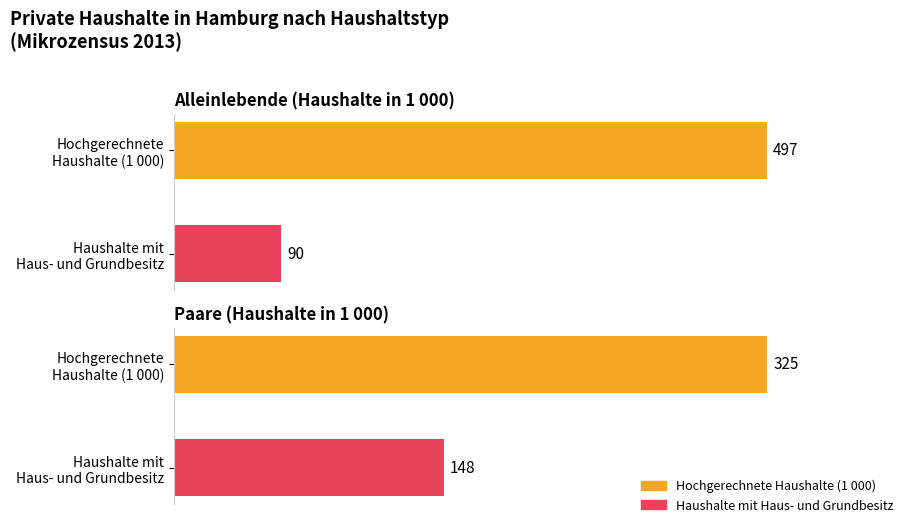

Rank the categories by Paare value from lowest to highest.

Haushalte mit Haus- und Grundbesitz, Hochgerechnete Haushalte (1 000)